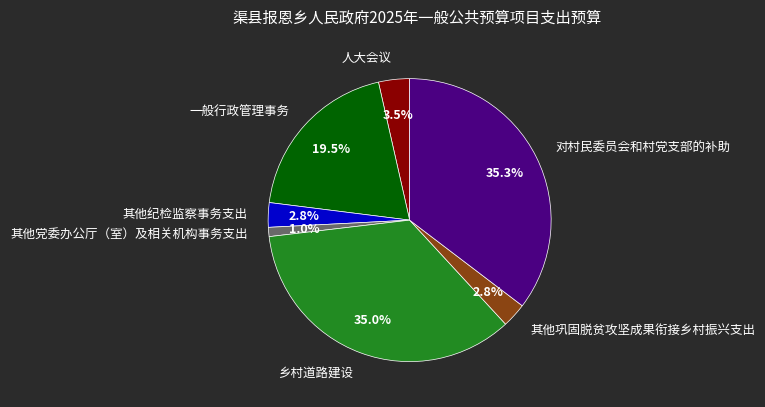

Which has a higher value, 一般行政管理事务 or 乡村道路建设?

乡村道路建设